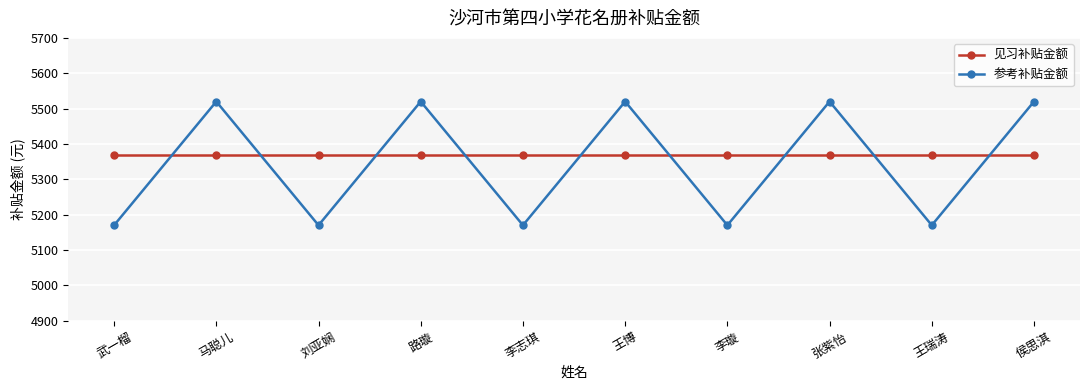

At 李志琪, list the series in order from smallest to largest.

参考补贴金额, 见习补贴金额